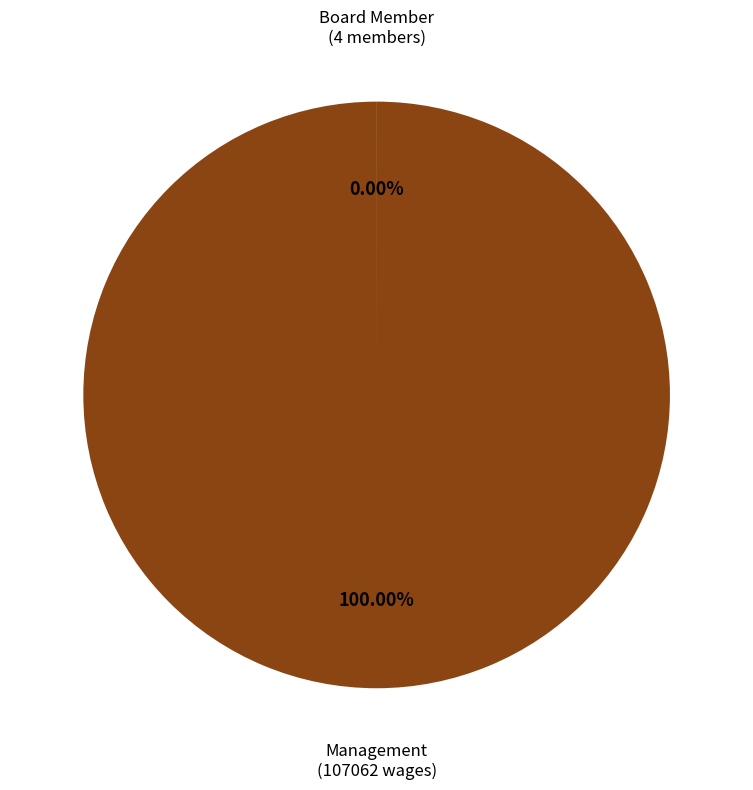

Is Management the majority of the pie?

Yes